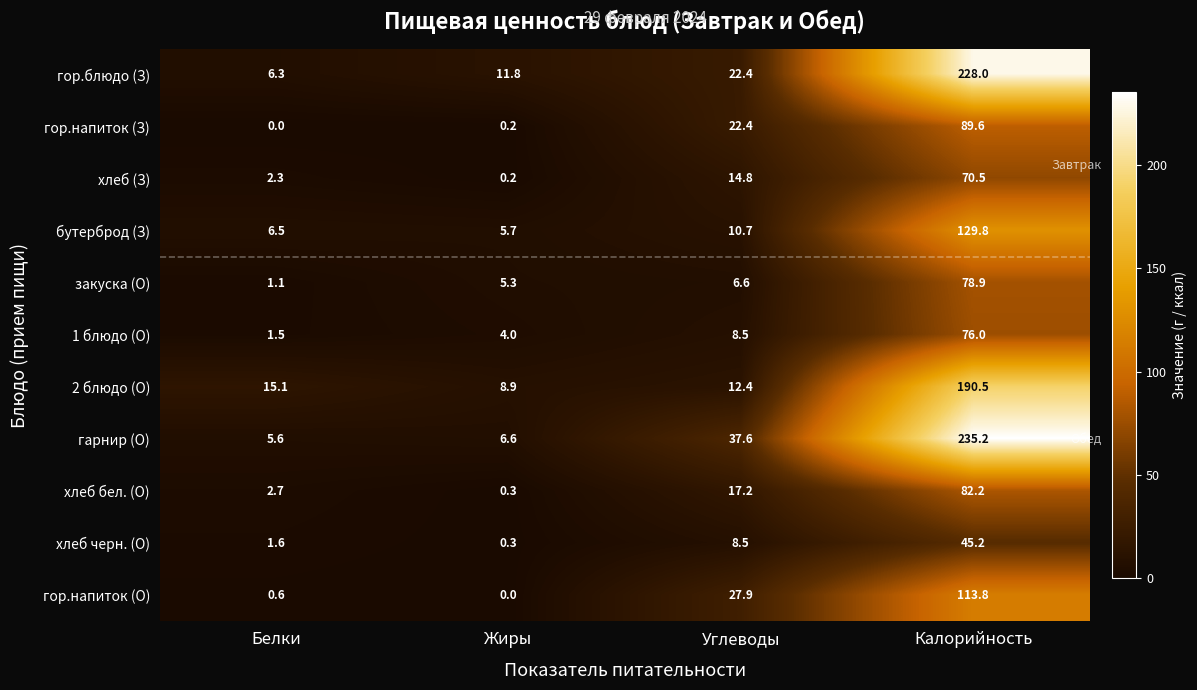

What is the total value across all series at Калорийность?

1339.7